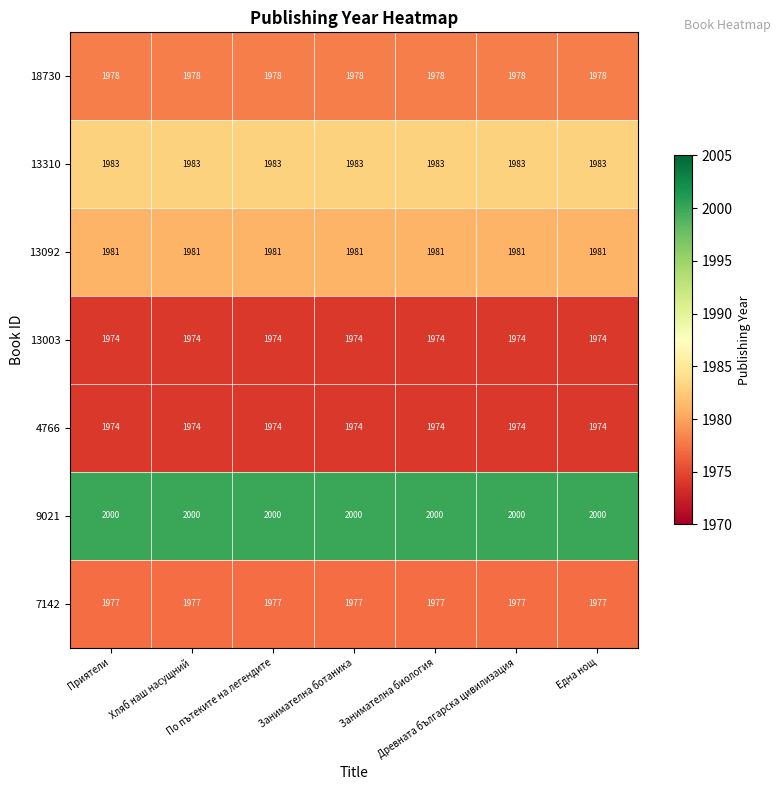

At how many categories does at least one series exceed 1994?

7